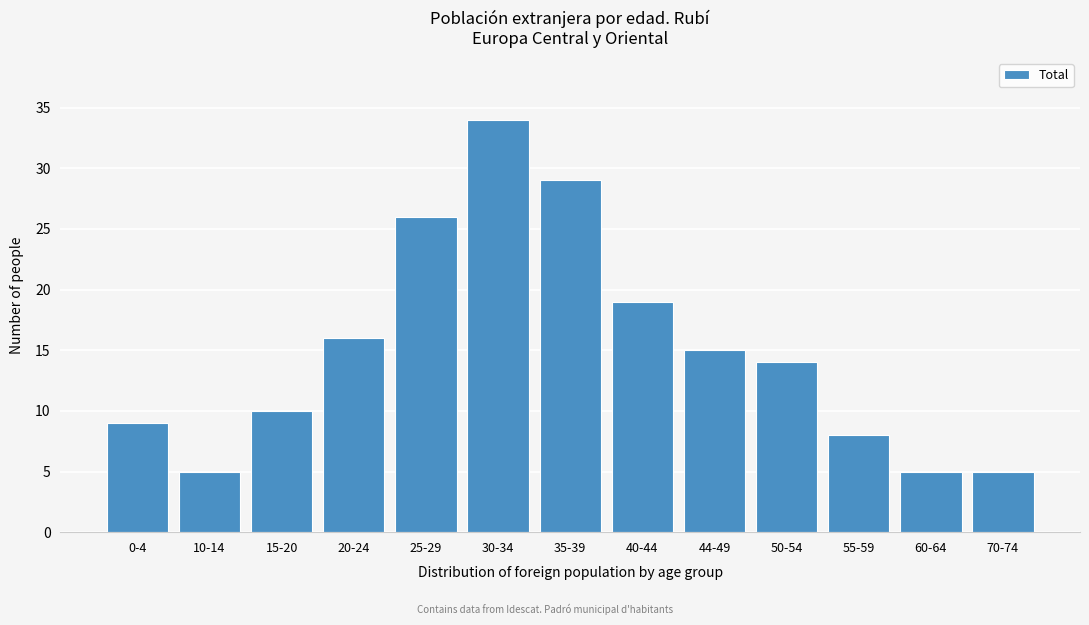

Reading left to right, extract all data points from this chart.

9	5	10	16	26	34	29	19	15	14	8	5	5